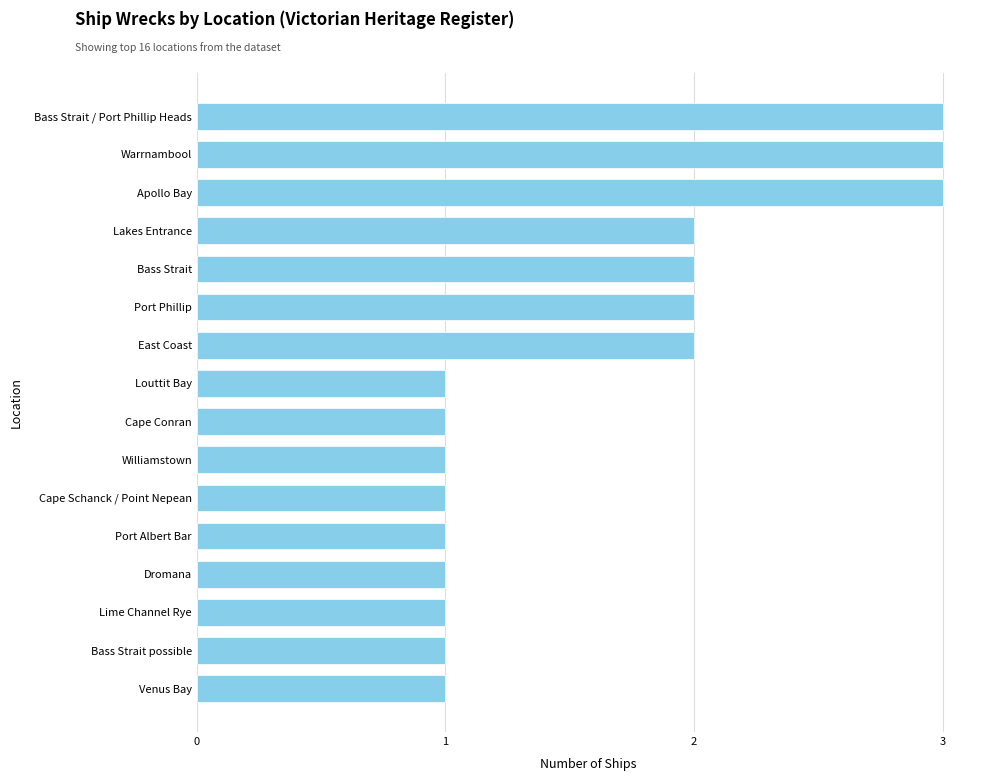

Count the values in the range 1 to 2.

13